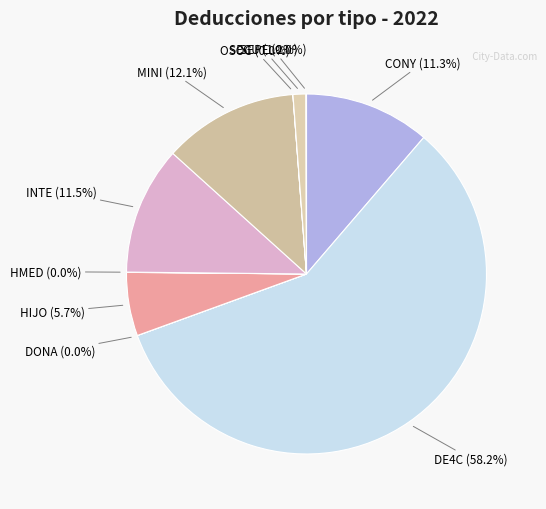

To the nearest percent, what percentage of the pie is MINI?

12%